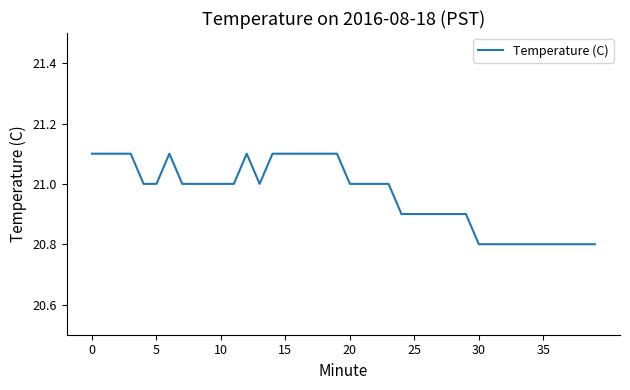

What is the difference between the maximum and minimum values?

0.3